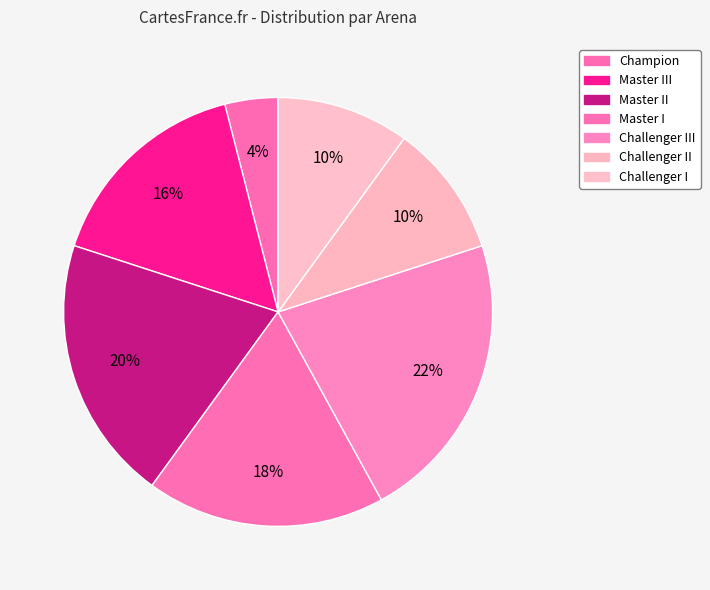

The Master I slice represents 18% of the pie. True or false?

True